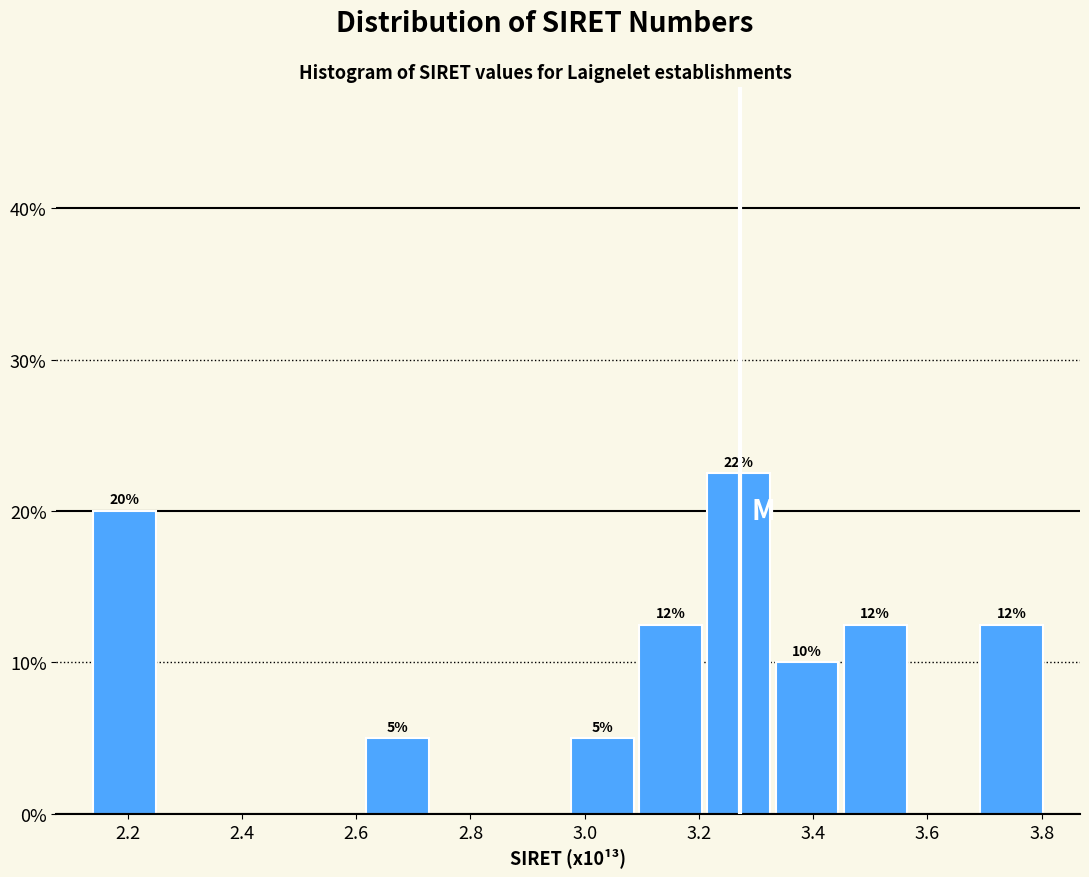

Which range on the x-axis has the tallest bar?

3.22 to 3.32